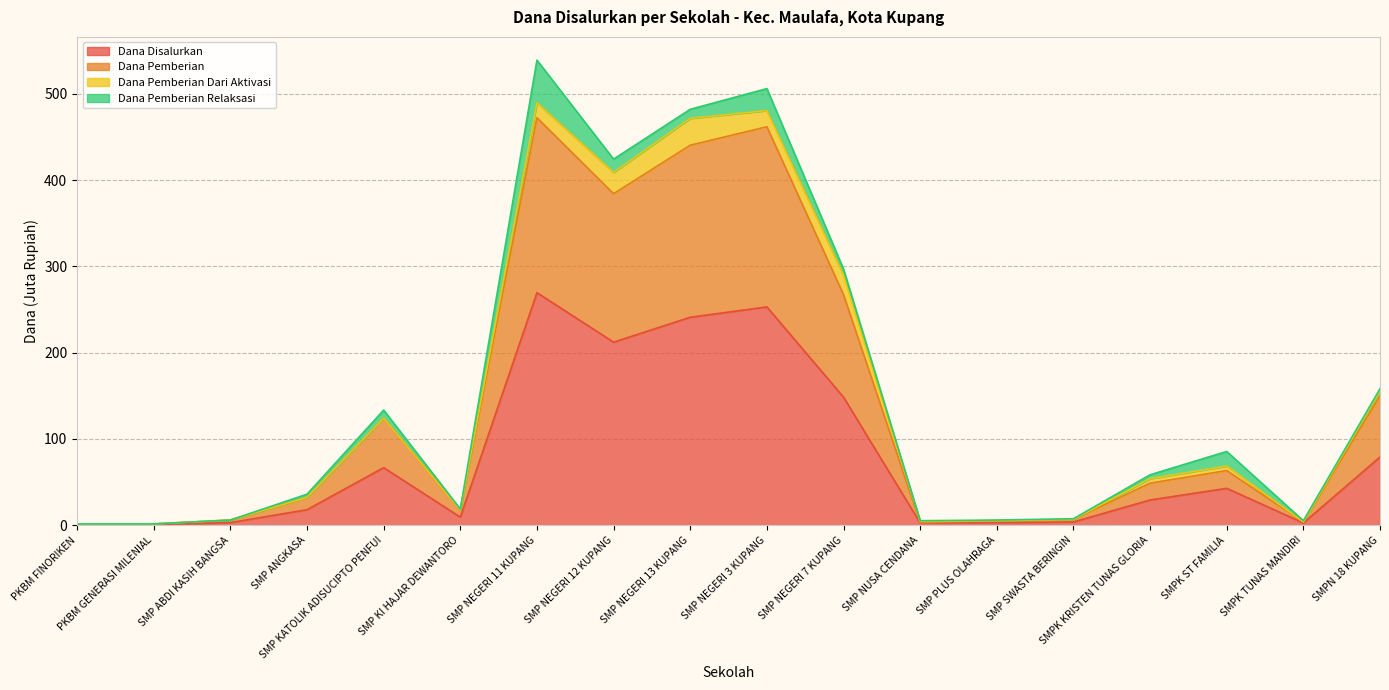

True or false: Dana Disalurkan has a value of 79.1 at SMPN 18 KUPANG.

True